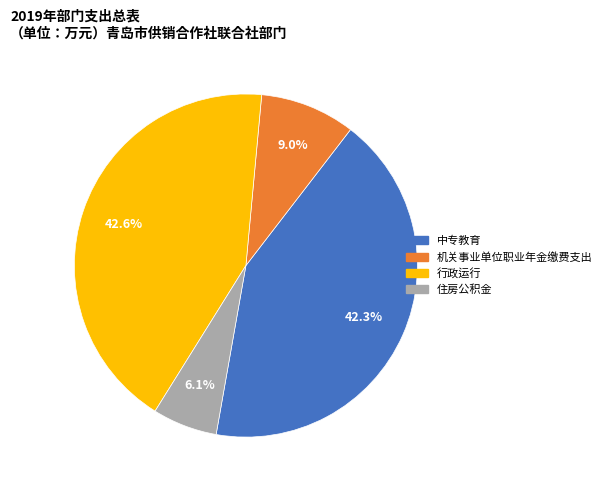

What is the total percentage of 中专教育 and 行政运行?

84.9%